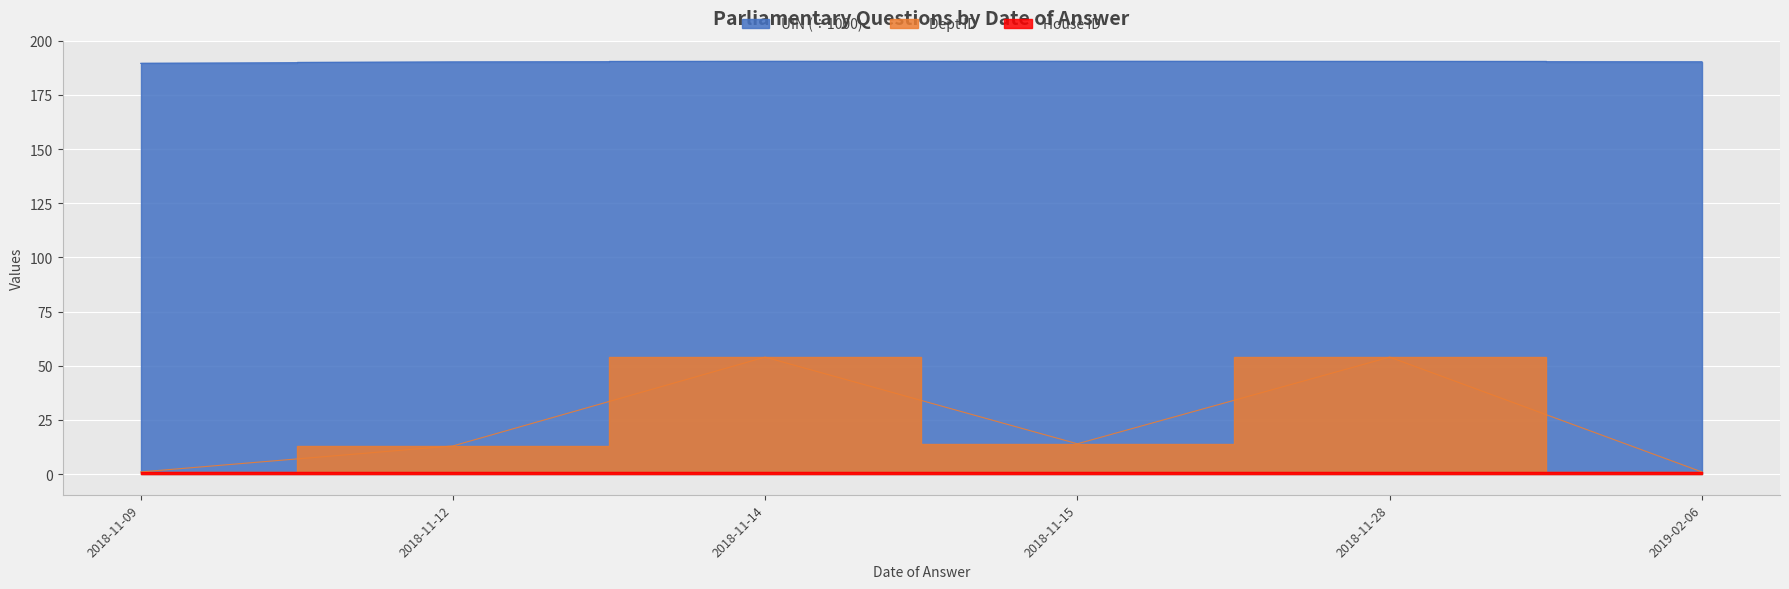

What is the label of the 2nd point from the right?

2018-11-28